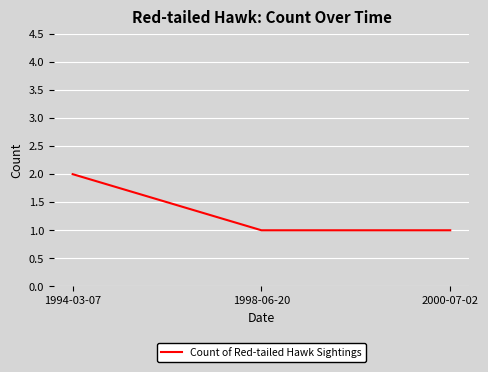

What is the maximum value shown in the chart?

2